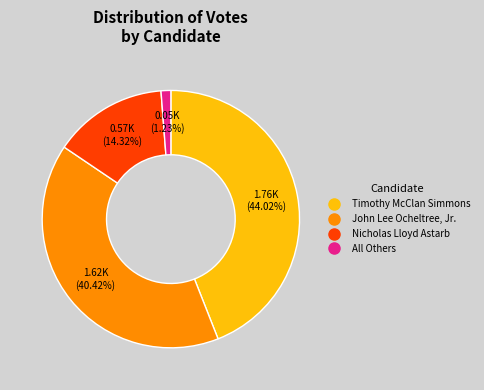

Combined, do Timothy McClan Simmons and All Others account for over 50%?

No